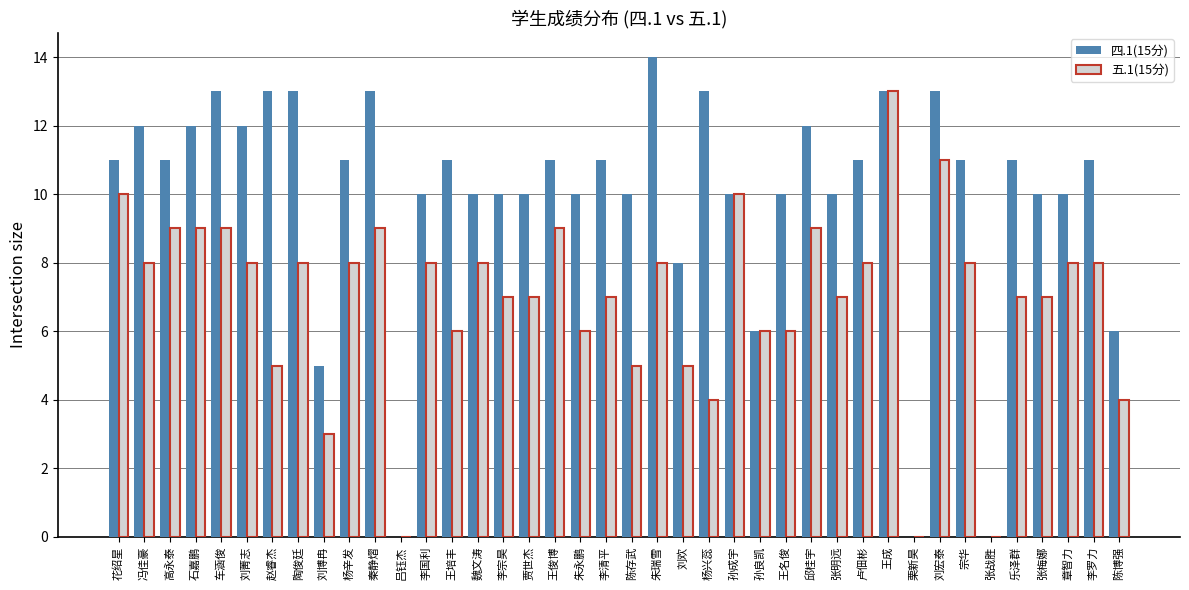

What are all the series names shown in the legend?

四.1(15分), 五.1(15分)